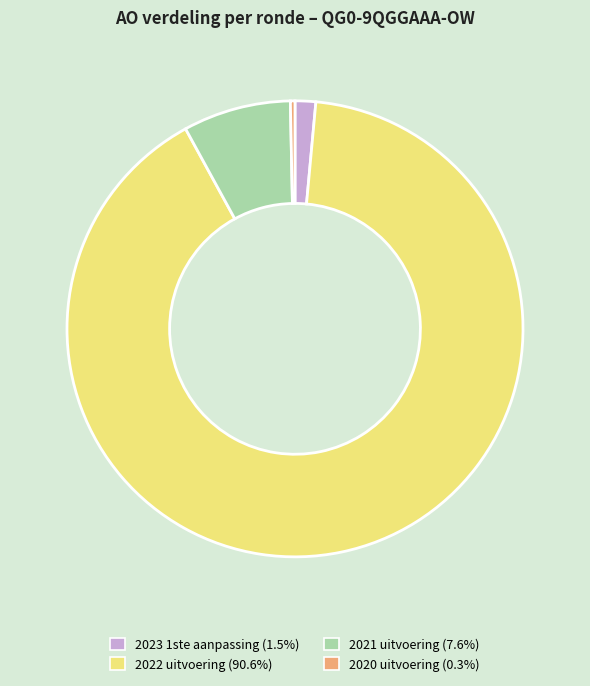

Rank the categories by value from highest to lowest.

2022 uitvoering, 2021 uitvoering, 2023 1ste aanpassing, 2020 uitvoering